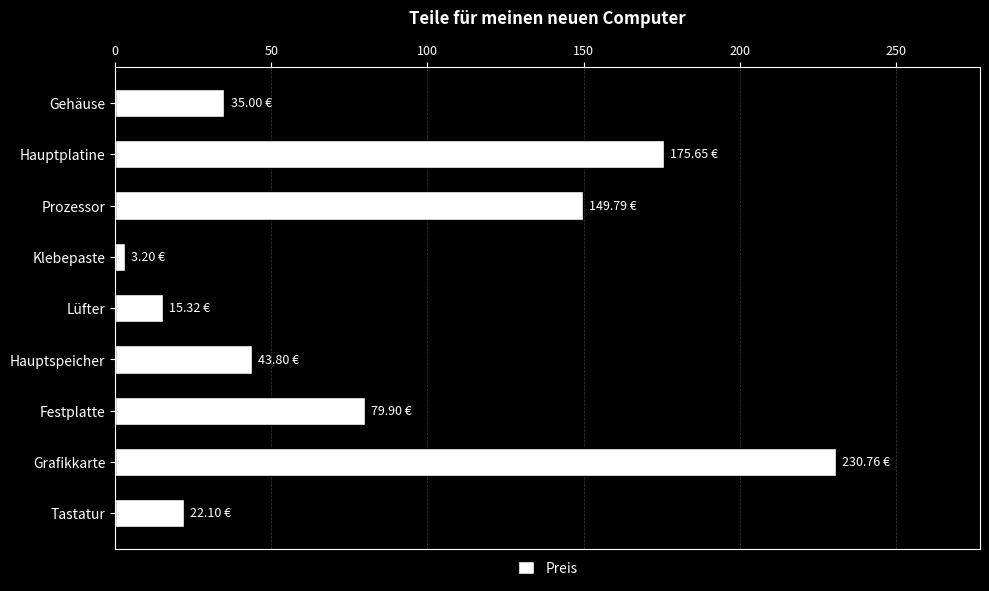

At which category does the chart reach its peak across all series?

Grafikkarte